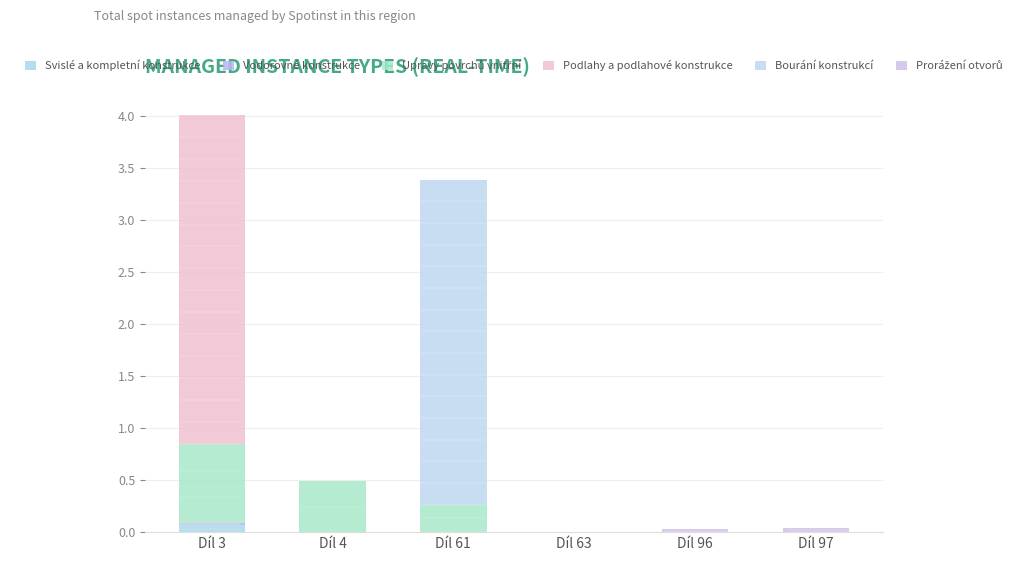

Are the bars grouped side by side (vs. stacked)?

No